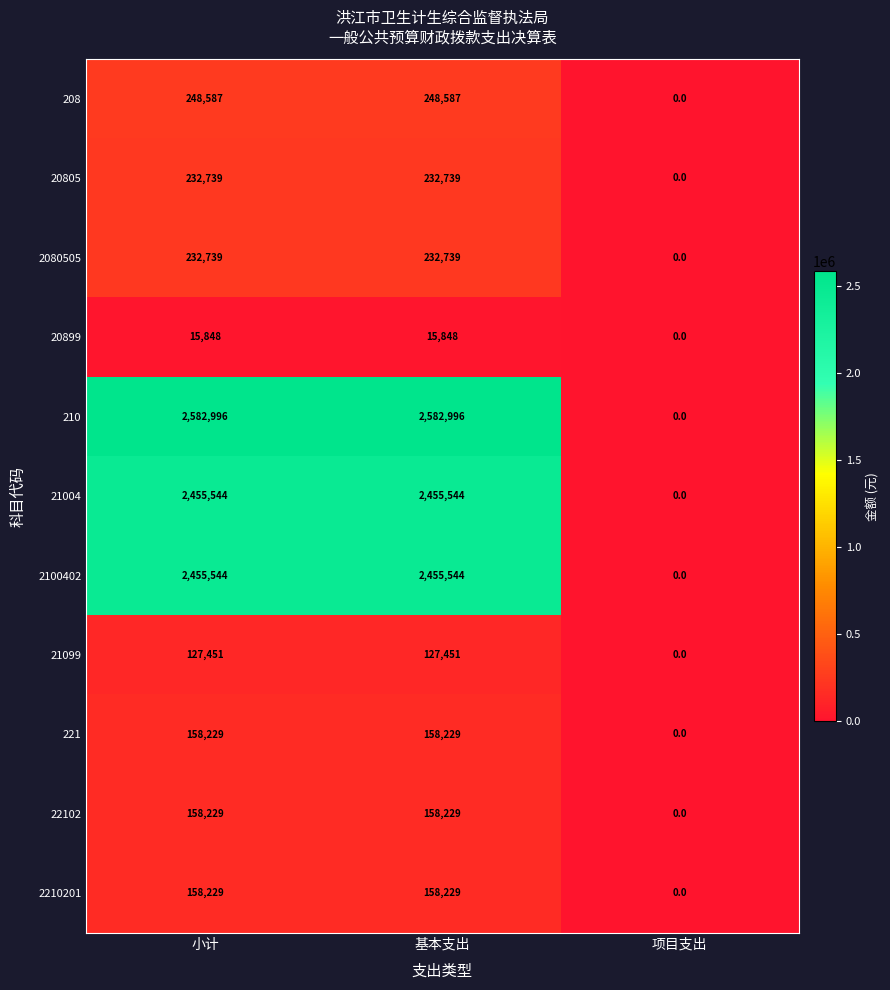

How many distinct data groups are displayed?

11